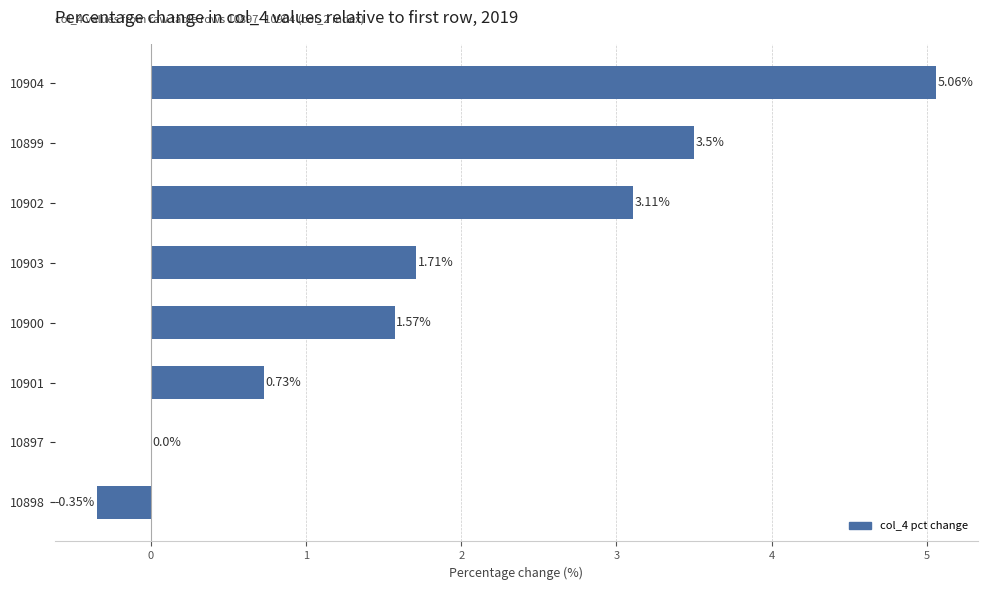

What is the change in value from 10898 to 10904?

+5.4